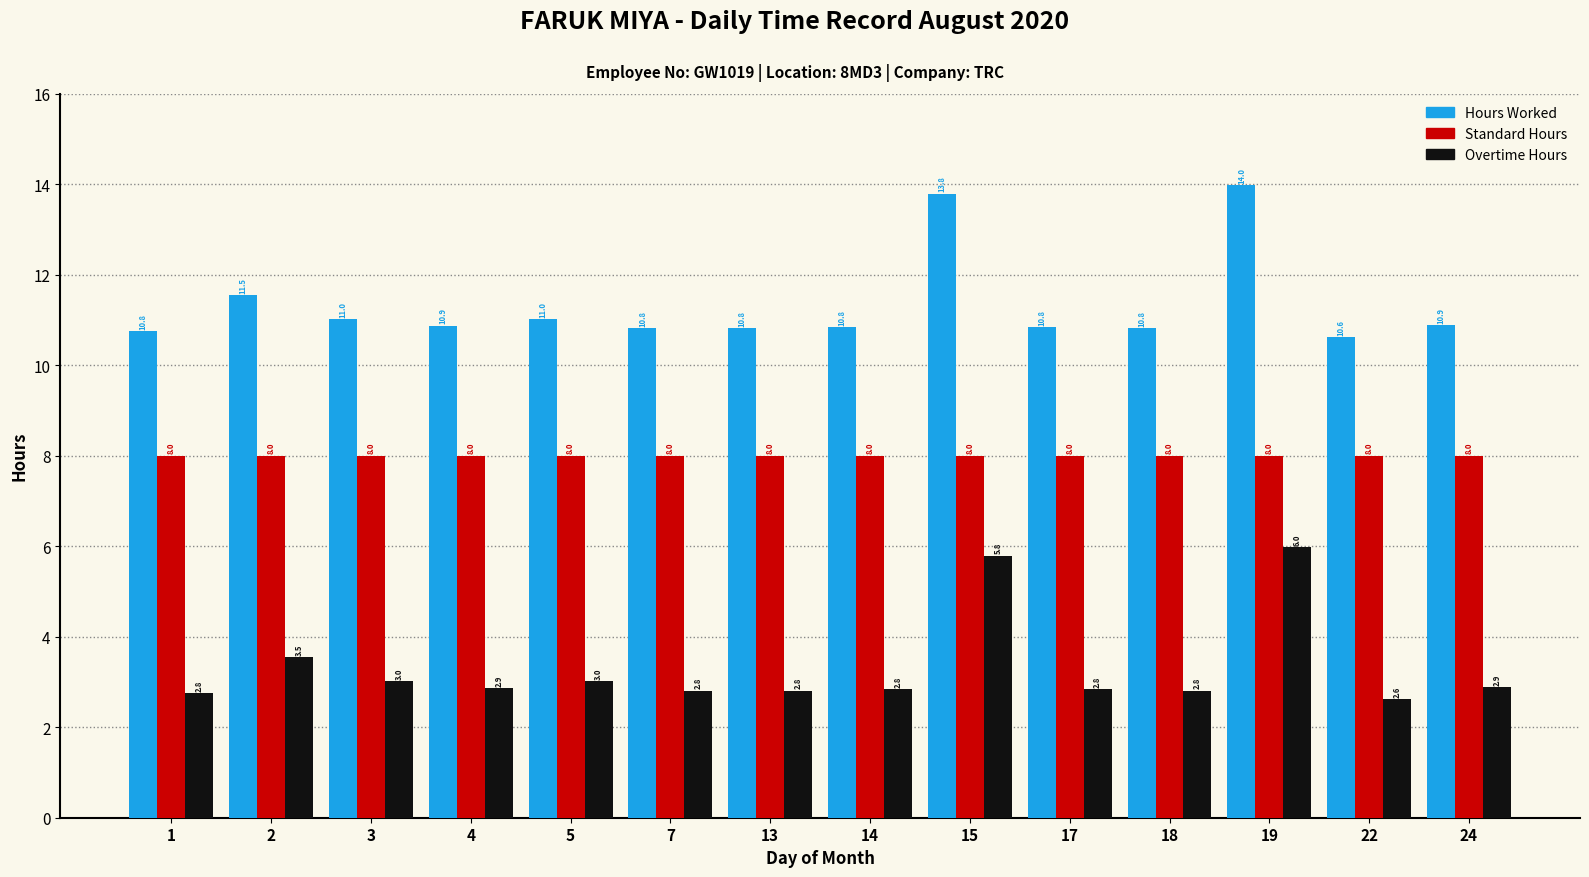

How many bars are there in each group?

3